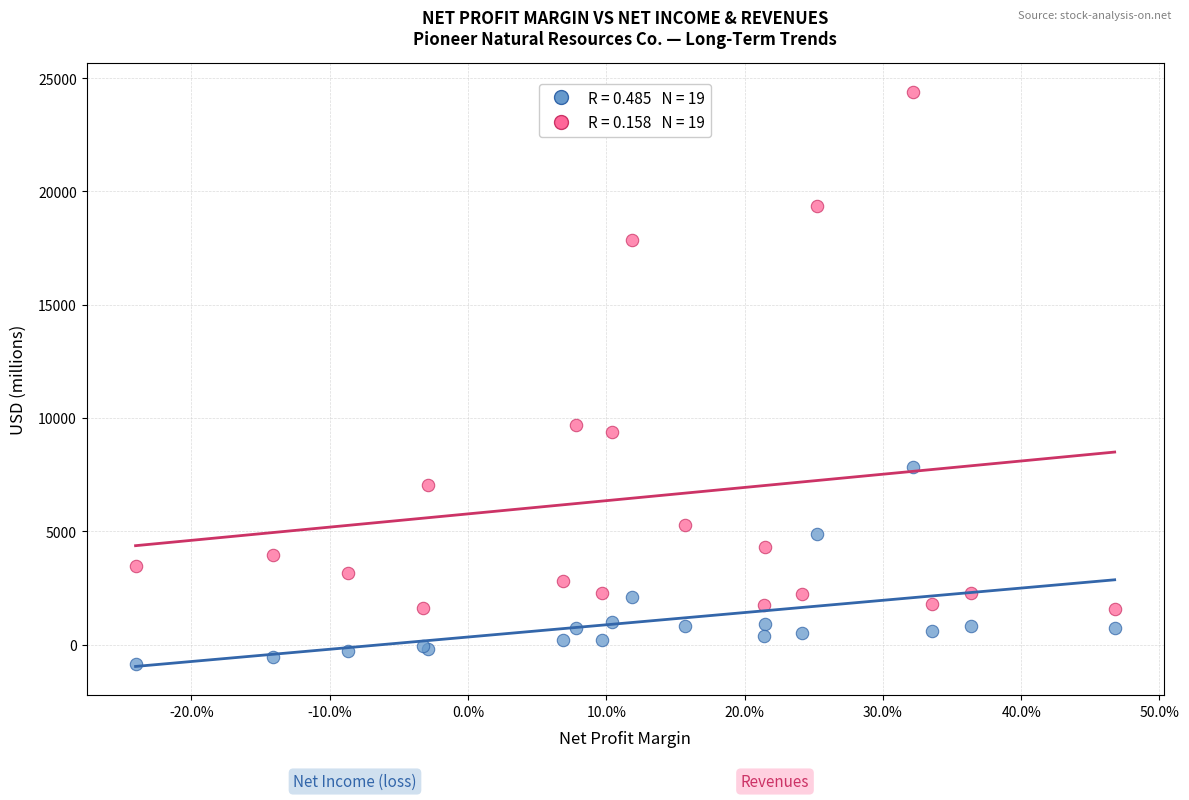

Across all series, what Y value is closest to 11773?

9671